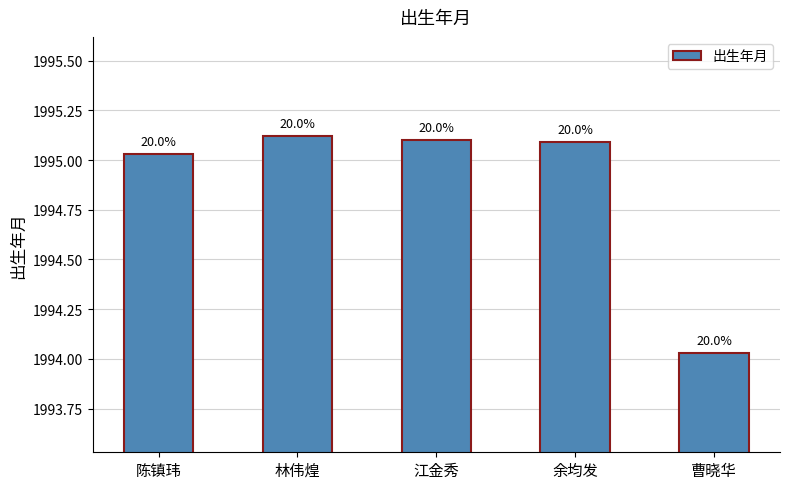

How many bars are there in total?

5